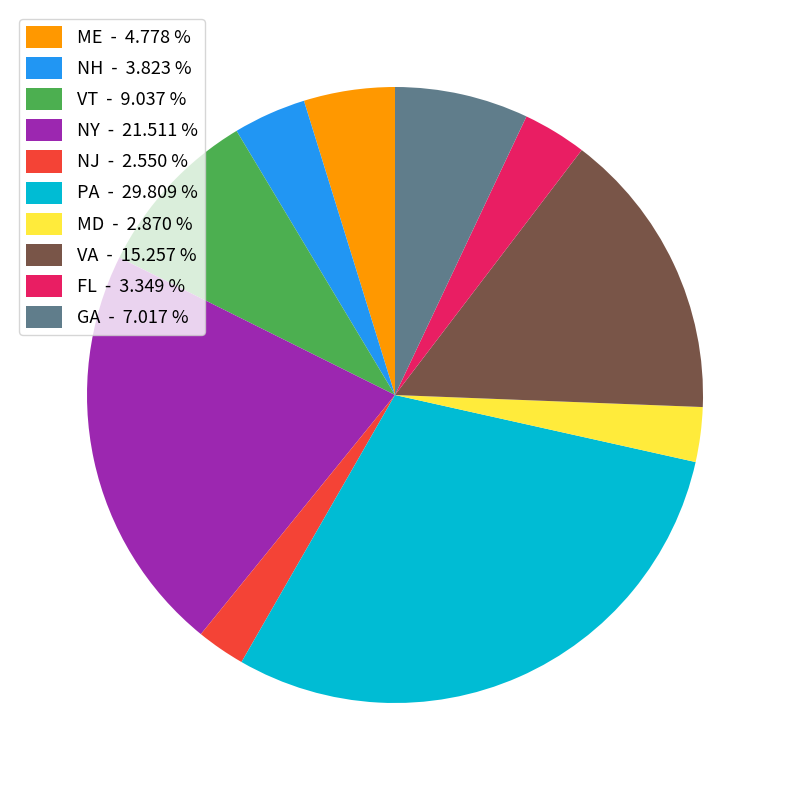

Do NJ - 2.550 % and VA - 15.257 % together represent more than half of the pie?

No